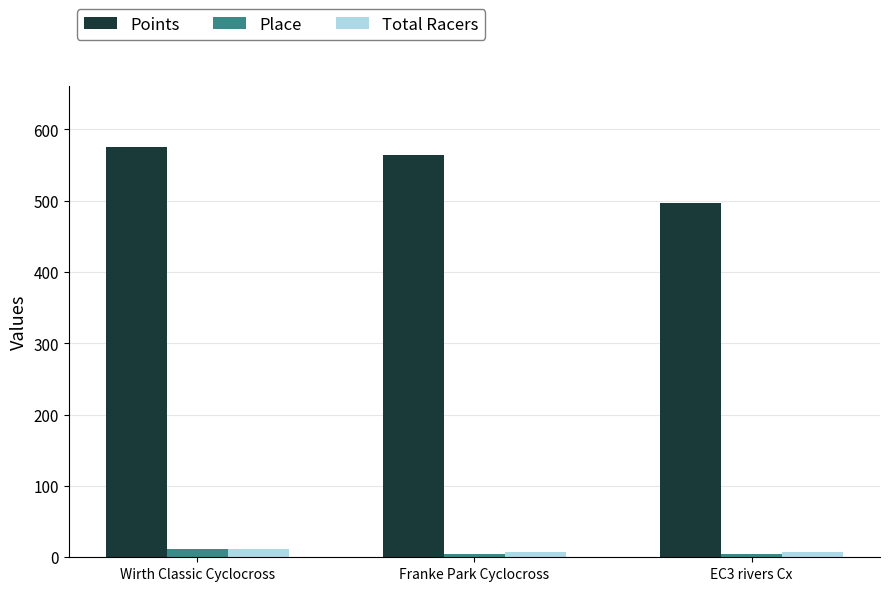

What is the sum of all Total Racers values?

25.0